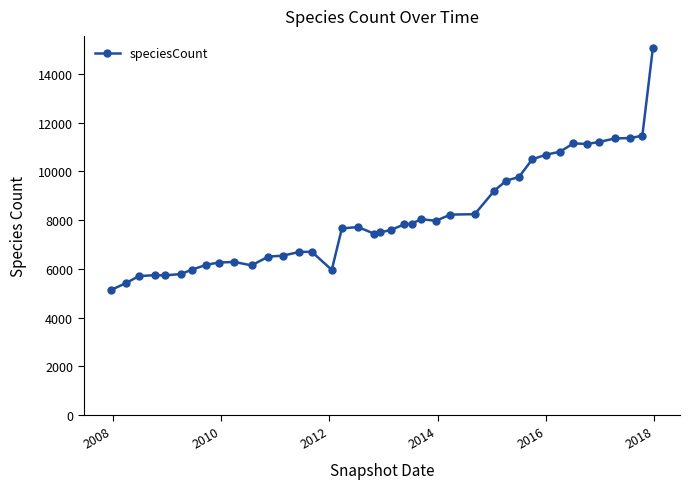

What is the value of the 25th point from the left?

7977